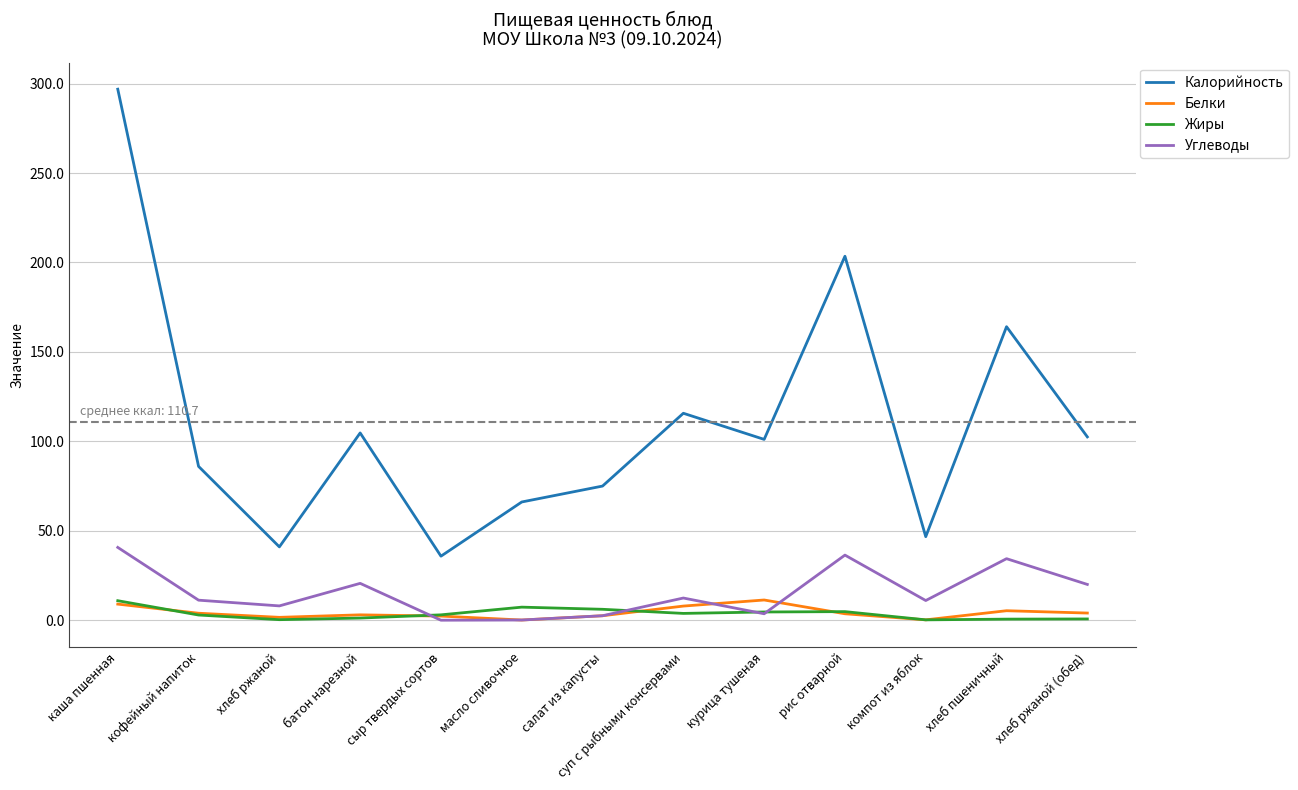

True or false: Углеводы has a value of 10.3 at хлеб пшеничный.

False